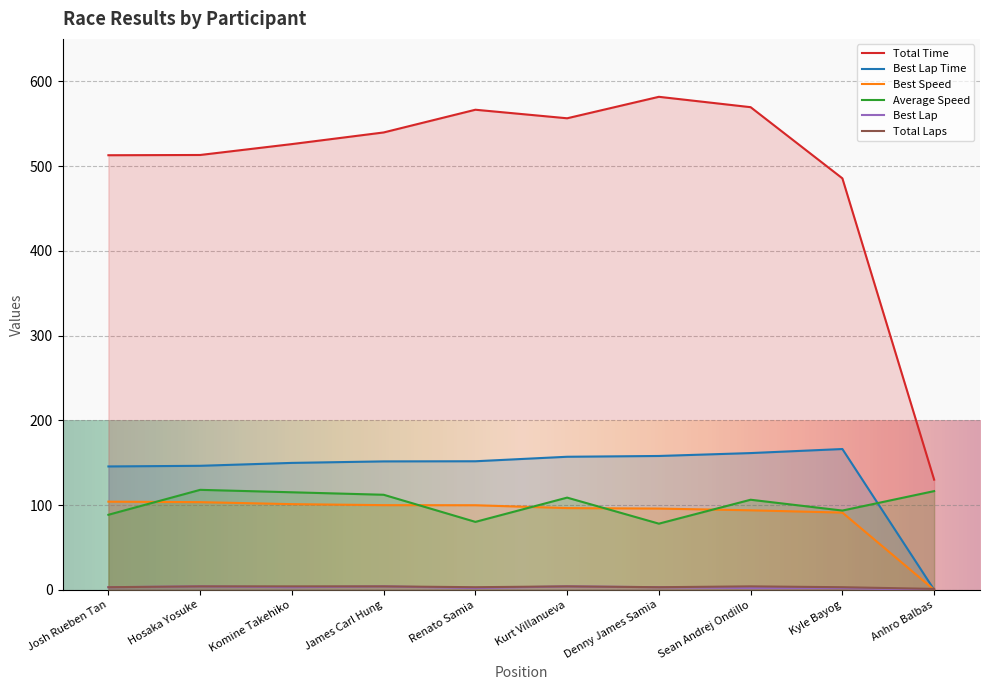

How many values in the Best Lap time series exceed 151?

6